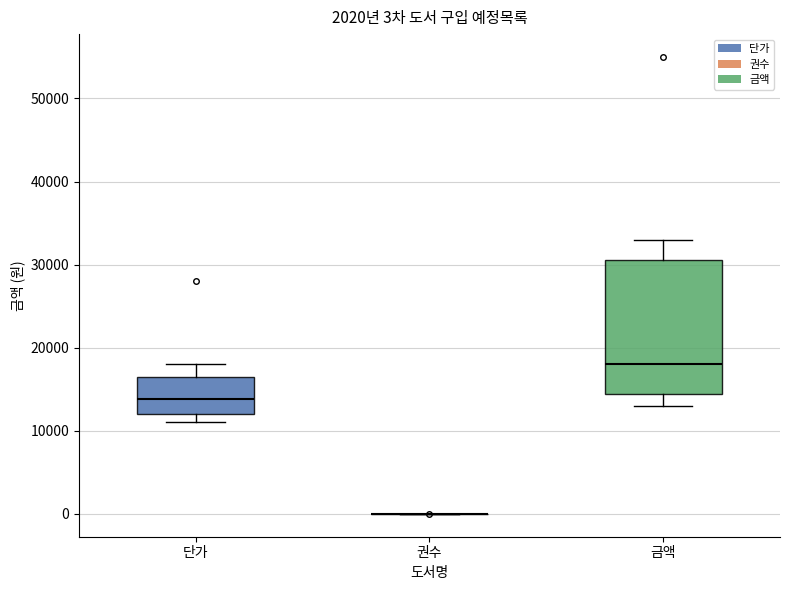

Which box is the tallest, from its lower edge to its upper edge?

금액